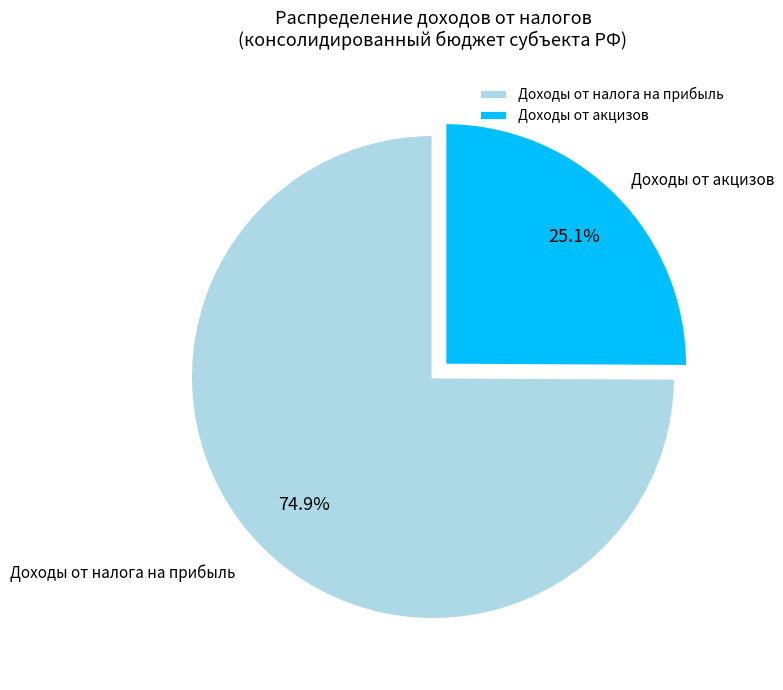

How much of the chart is everything except Доходы от акцизов?

74.9%